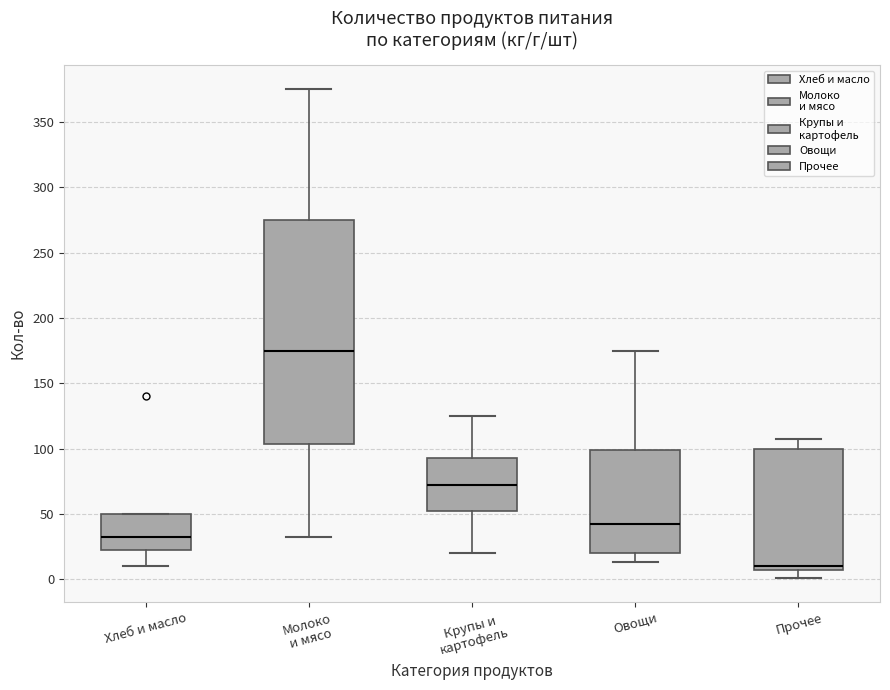

Which box is the tallest, from its lower edge to its upper edge?

Молоко и мясо